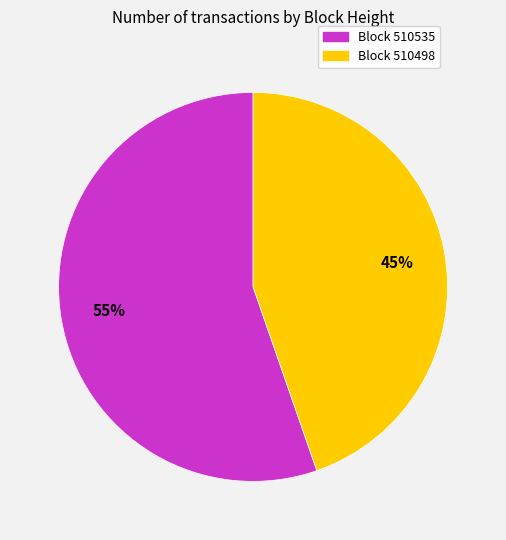

To the nearest percent, what percentage of the pie is Block 510535?

55%